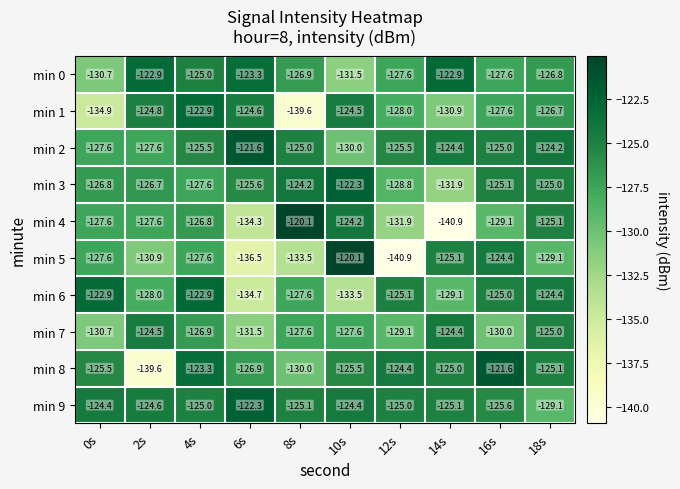

At which label does min 9 first exceed -125?

0s